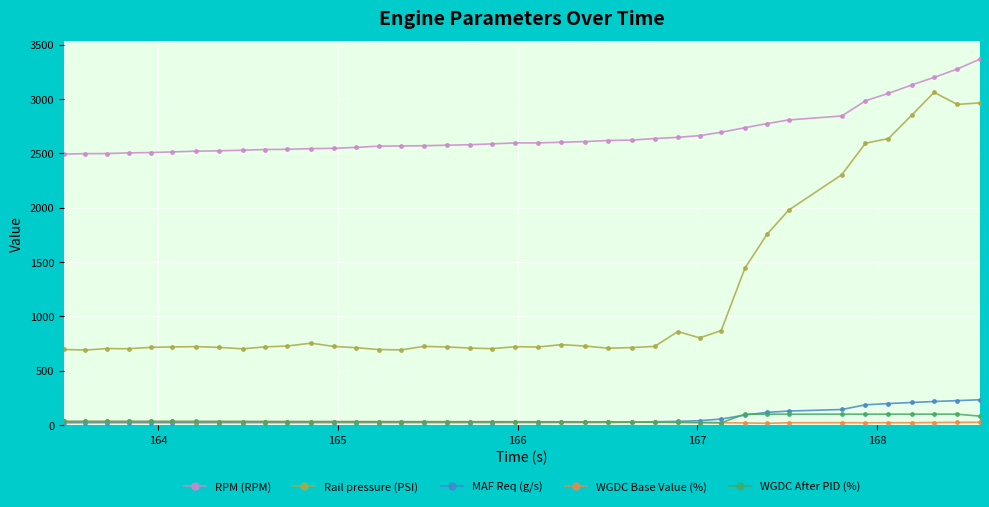

What is the difference between the maximum and minimum values in the RPM (RPM) series?

874.0